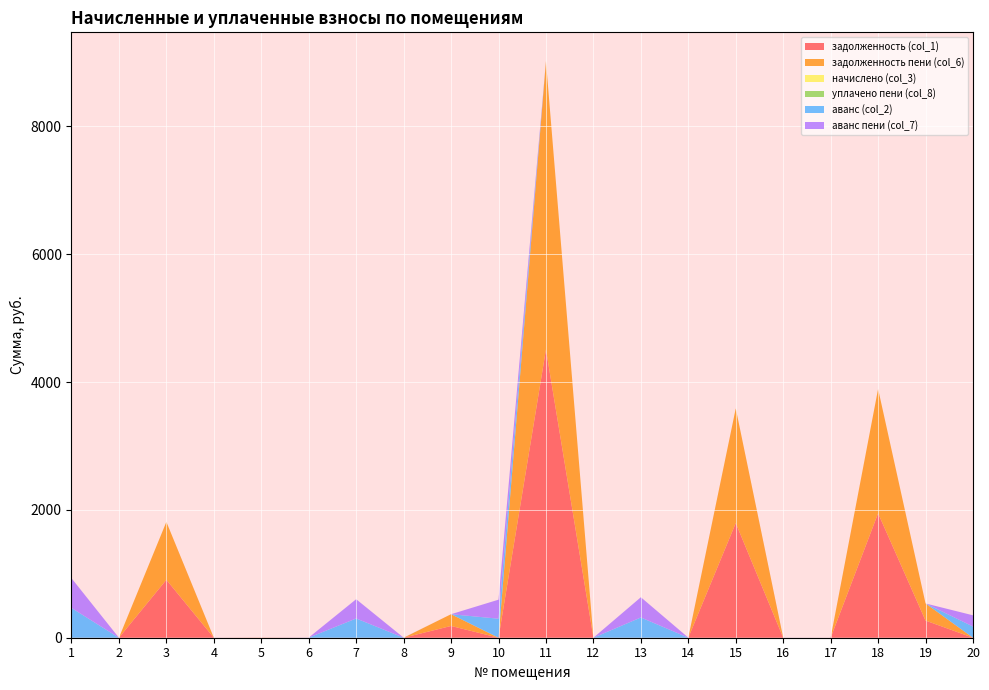

Reading left to right, transcribe all the data shown in this chart.

задолженность (col_1): 0.0	0.0	906.2	0.0	1.1	0.0	0.0	0.0	184.0	0.0	4510.1	0.0	0.0	0.0	1794.0	0.0	0.0	1946.3	268.1	0.0
задолженность пени (col_6): 0.0	0.0	906.2	0.0	1.1	0.0	0.0	0.0	184.0	0.0	4510.1	0.0	0.0	0.0	1794.0	0.0	0.0	1946.3	268.1	0.0
начислено (col_3): 0.0	0.0	0.0	0.0	0.0	0.0	0.0	0.0	0.0	0.0	0.0	0.0	0.0	0.0	0.0	0.0	0.0	0.0	0.0	0.0
уплачено пени (col_8): 0.0	0.0	0.0	0.0	0.0	0.0	0.0	0.0	0.0	0.0	0.0	0.0	0.0	0.0	0.0	0.0	0.0	0.0	0.0	0.0
аванс (col_2): 465.6	0.0	0.0	0.5	0.0	1.2	301.3	0.6	0.0	297.6	0.0	0.1	316.7	0.8	0.0	0.5	0.3	0.0	0.0	175.3
аванс пени (col_7): 465.6	0.0	0.0	0.5	0.0	1.2	301.3	0.6	0.0	297.6	0.0	0.1	316.7	0.8	0.0	0.5	0.3	0.0	0.0	175.3